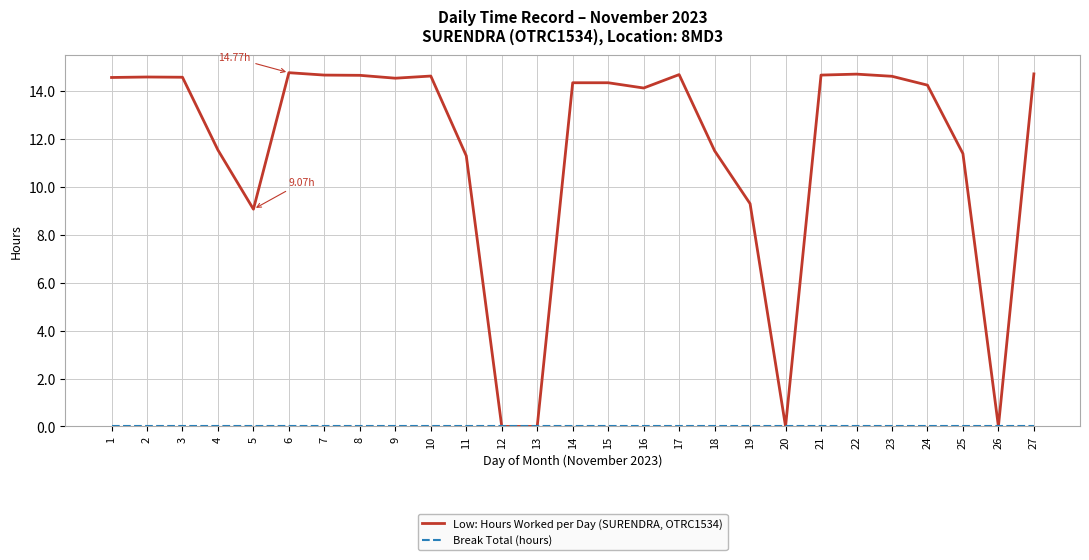

Which series has the largest total across all categories?

Low: Hours Worked per Day (SURENDRA, OTRC1534)